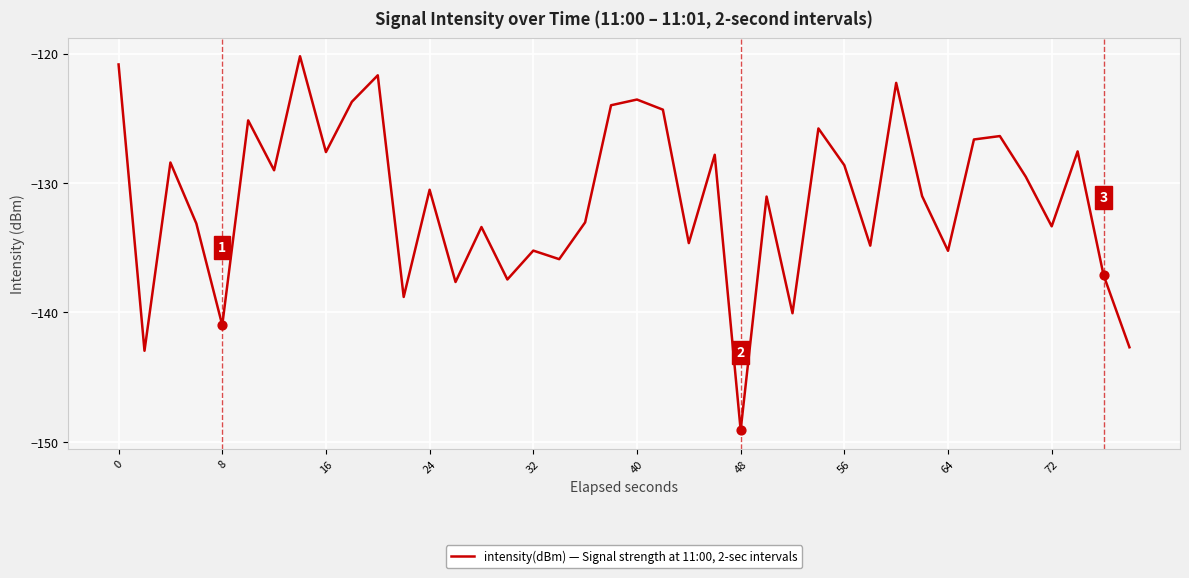

What is the difference between the maximum and minimum values?

28.9